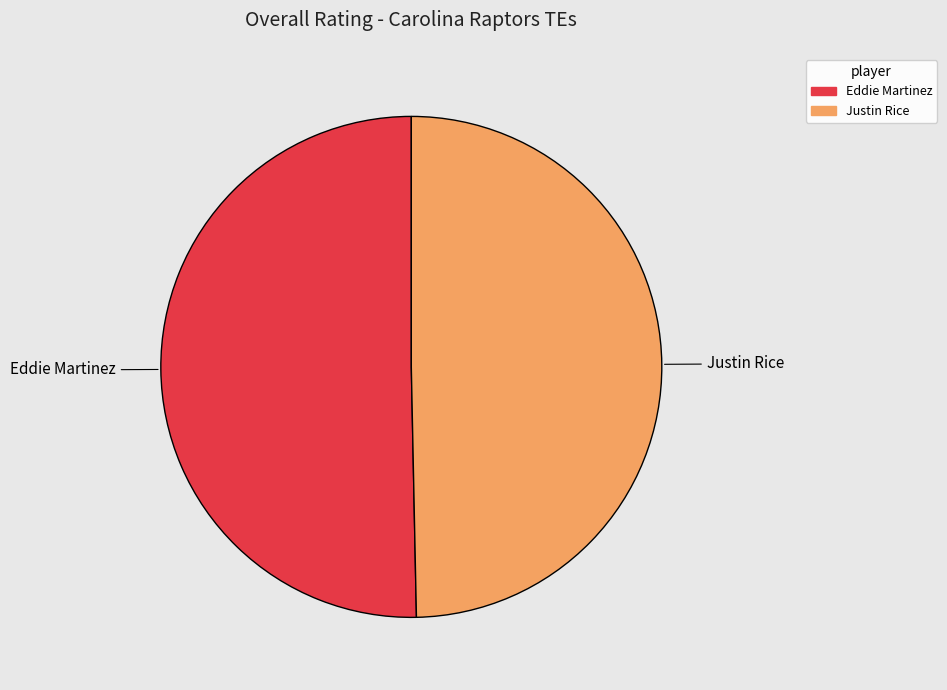

What is the ratio of the value at Justin Rice to the value at Eddie Martinez?

1.0